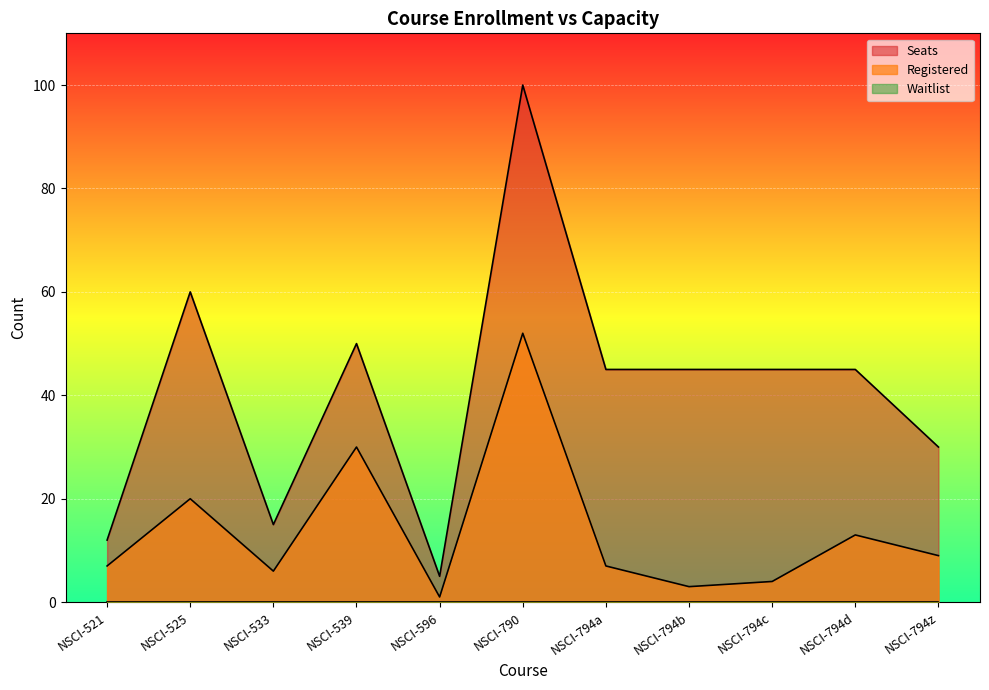

How many lines are shown in the chart?

3